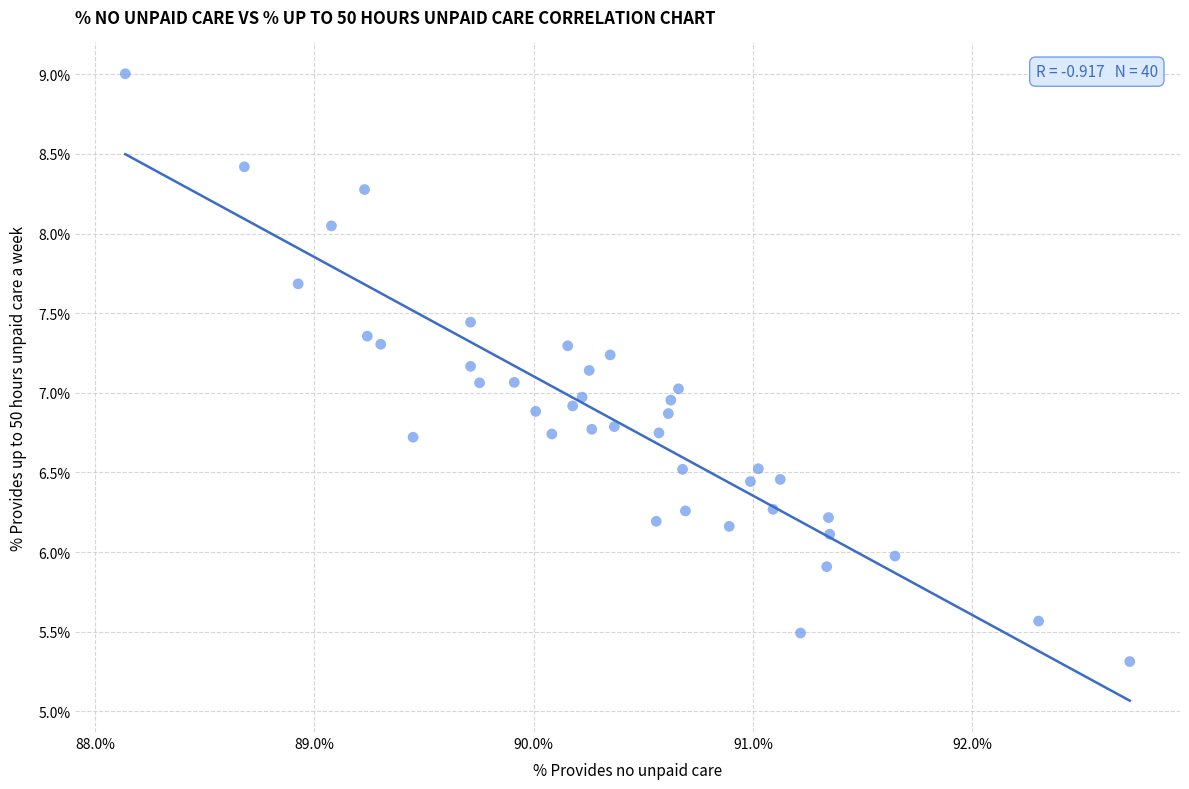

What is the range of X values (max minus min)?

4.6